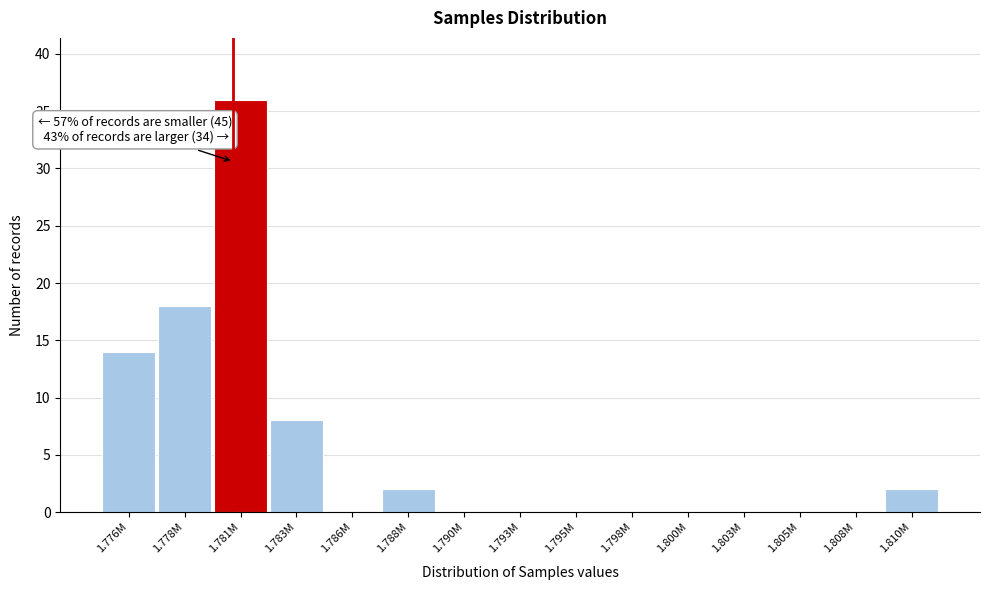

Reading left to right, extract all data points from this chart.

1.776M=14	1.778M=18	1.781M=36	1.783M=8	1.786M=0	1.788M=2	1.790M=0	1.793M=0	1.795M=0	1.798M=0	1.800M=0	1.803M=0	1.805M=0	1.808M=0	1.810M=2